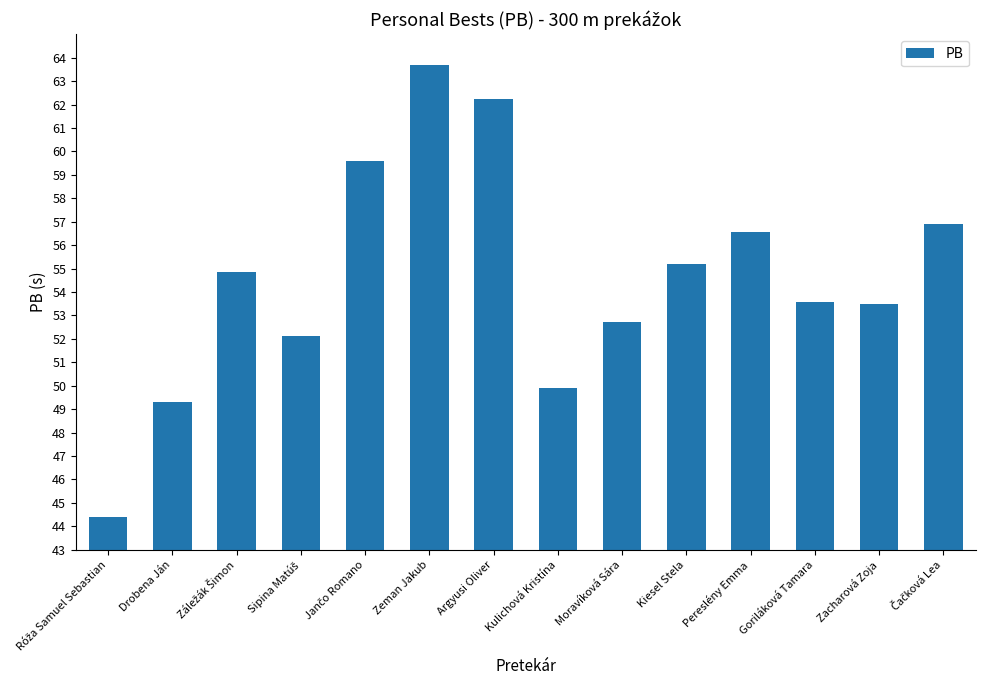

What is the ratio of the value at Zeman Jakub to the value at Moravíková Sára?

1.2